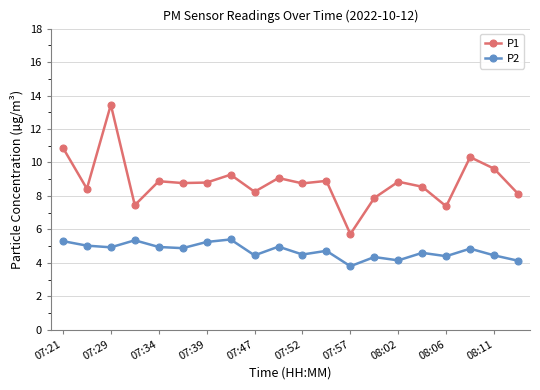

What is the maximum value for P2?

5.4